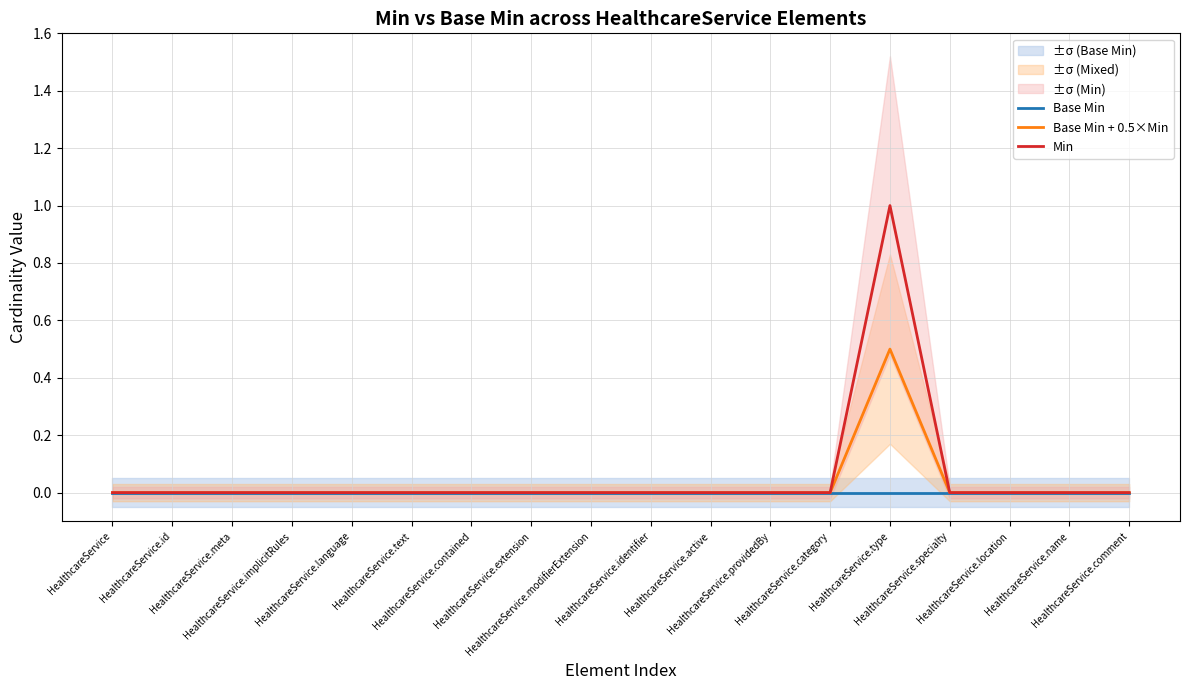

Is this an area chart (filled region under the line)?

No